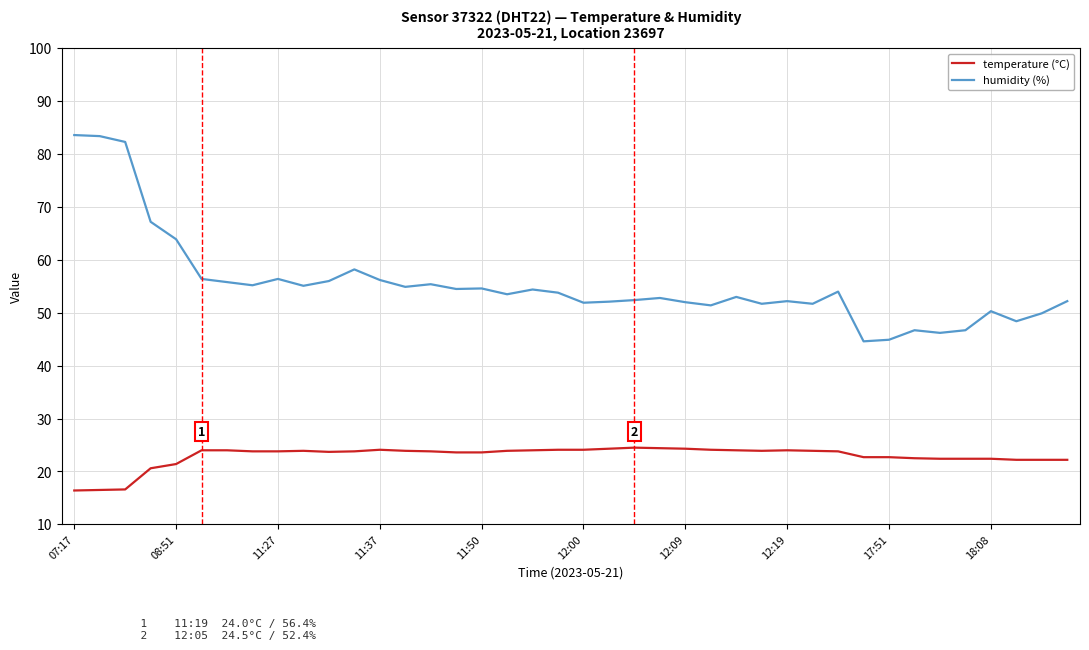

True or false: temperature (°C) and humidity (%) intersect in this chart.

False